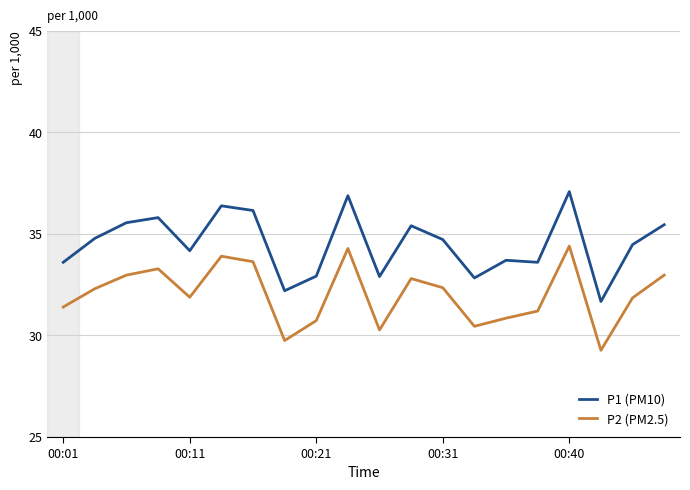

What is the maximum value for P2 (PM2.5)?

34.4